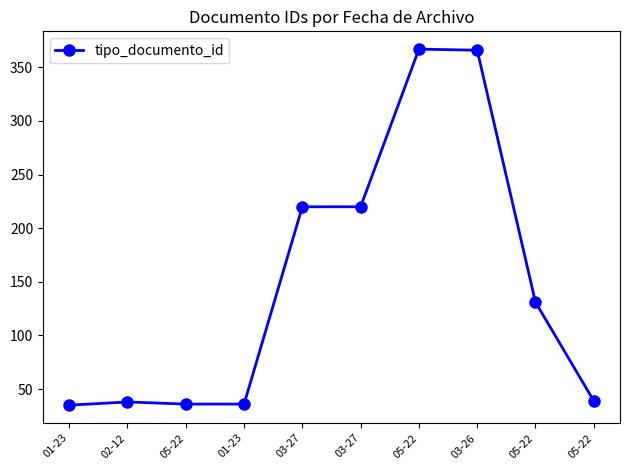

True or false: the data shows 80 at 03-26.

False